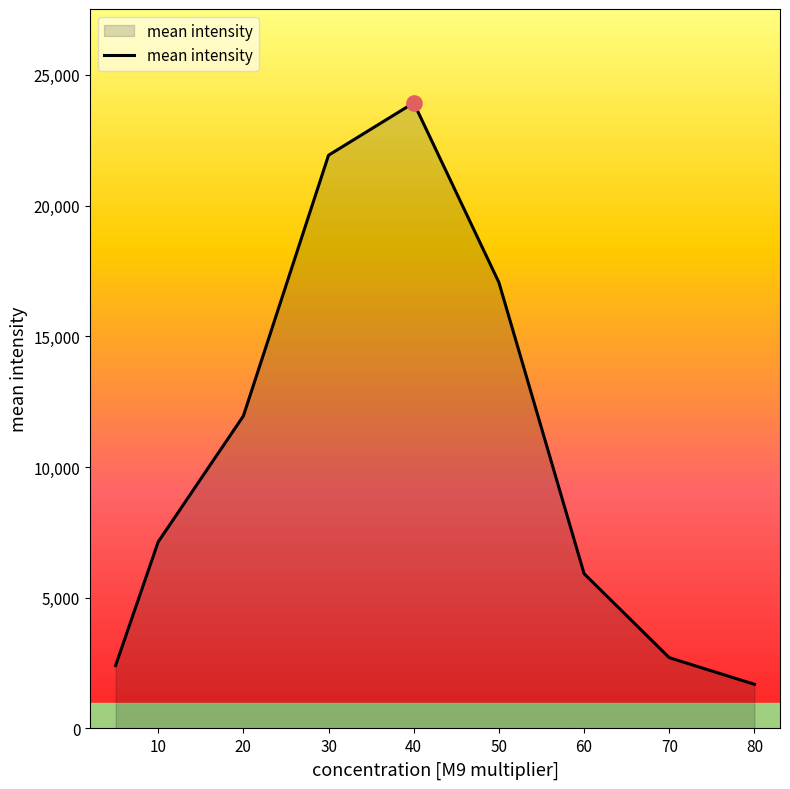

What is the sum of all values?

94735